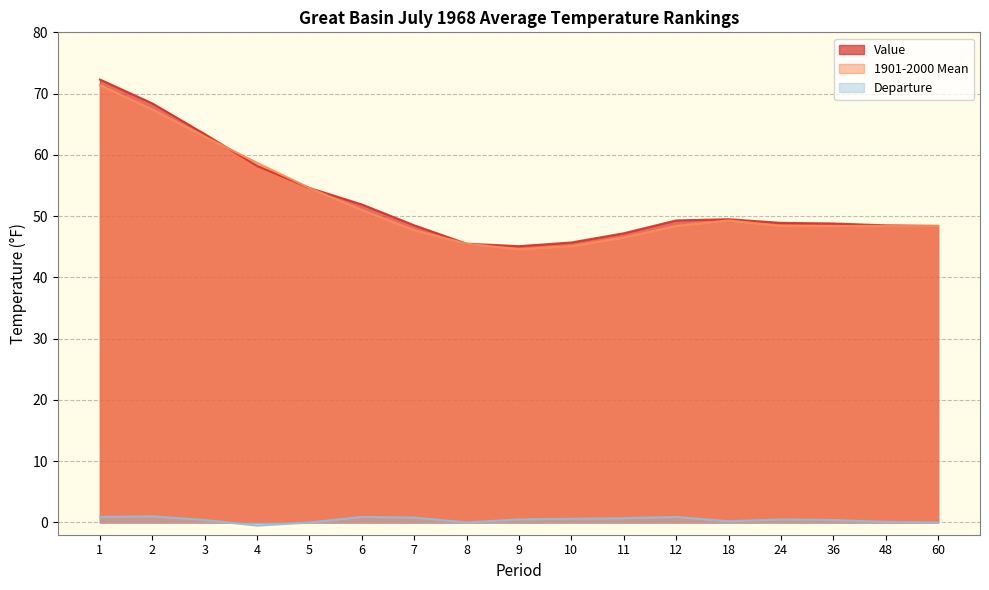

What is the value of the 1901-2000 Mean point at the 13th from the left?

49.3